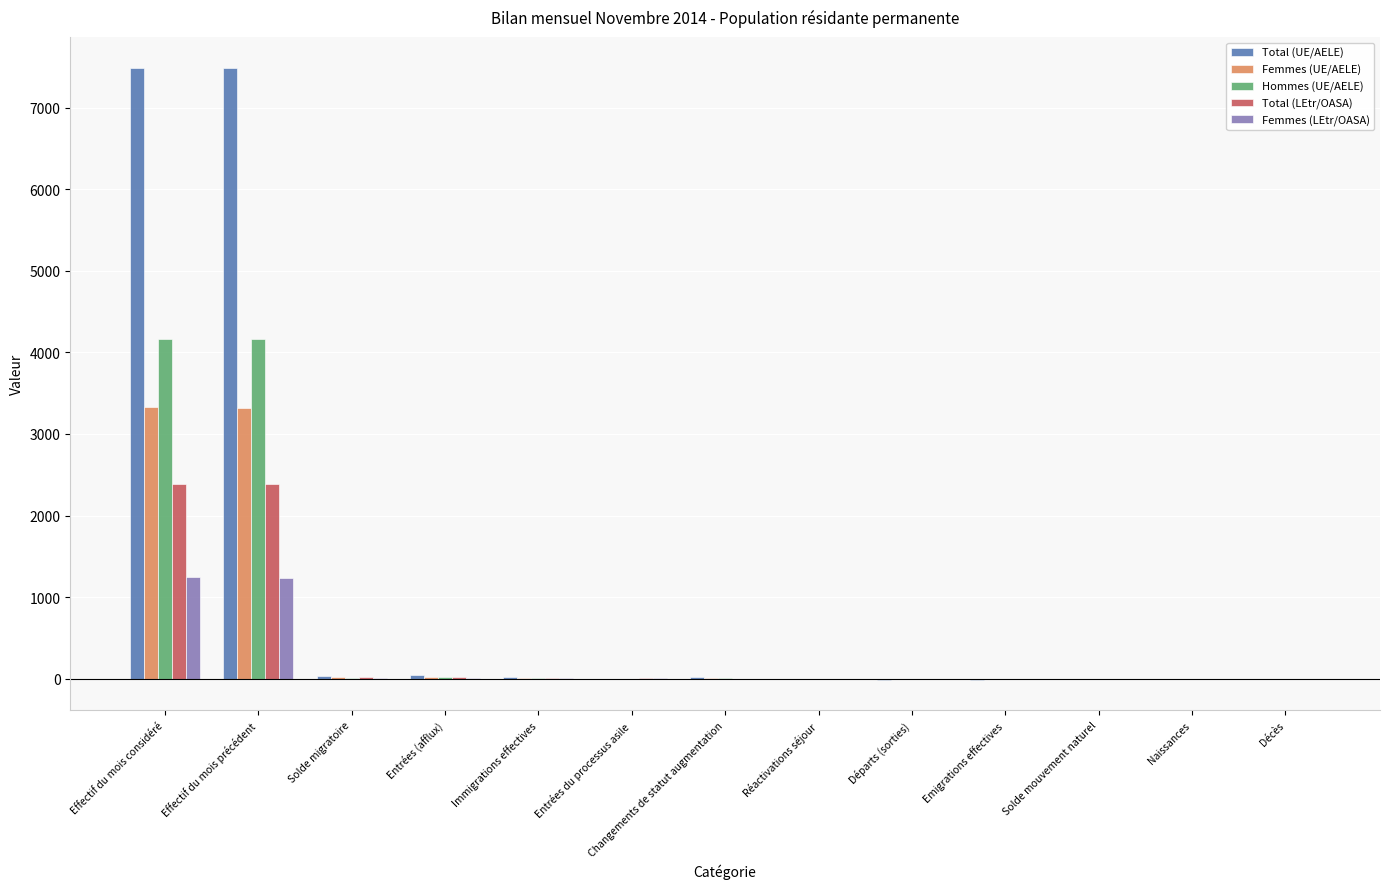

At which label is Hommes (UE/AELE) closest to 2079?

Entrées (afflux)